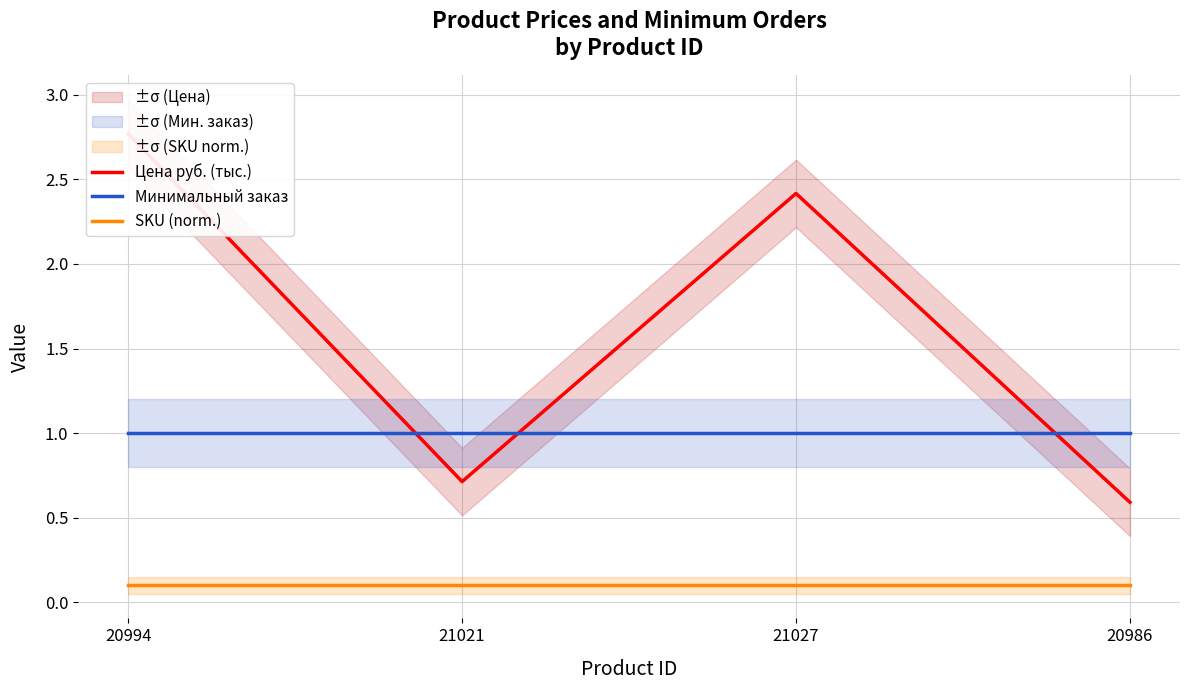

Rank the series at 20986 from lowest to highest value.

SKU (norm.), Цена руб. (тыс.), Минимальный заказ